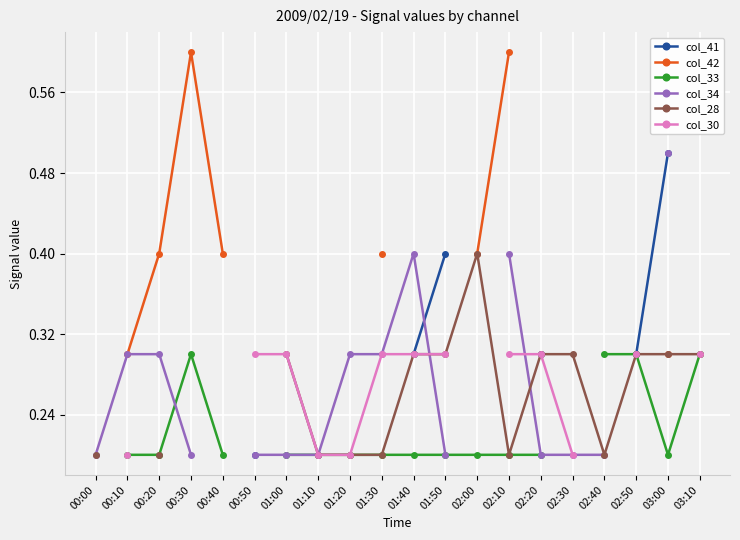

Which series changed the most between 00:10 and 03:10?

col_33